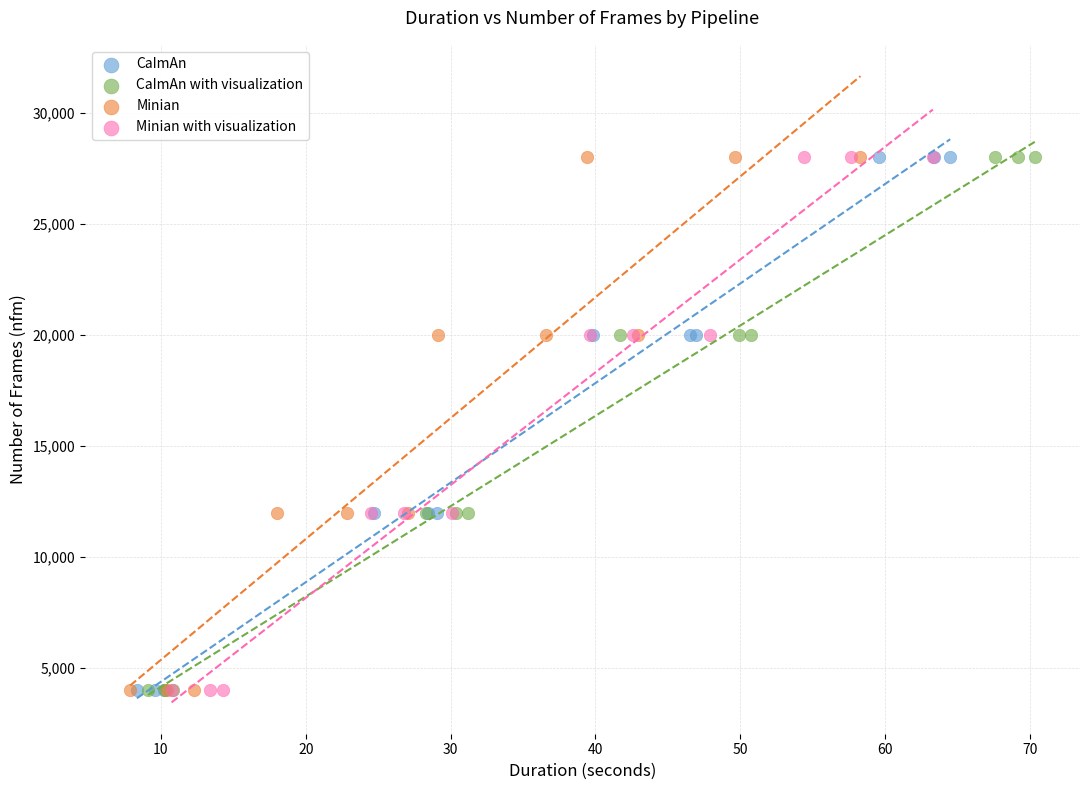

What are all the series names shown in the legend?

CaImAn, CaImAn with visualization, Minian, Minian with visualization